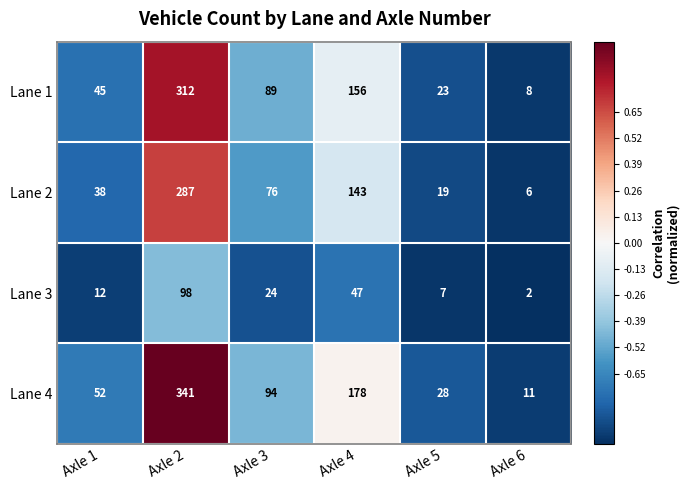

Rank the series by their maximum value, from lowest to highest.

Lane 3, Lane 2, Lane 1, Lane 4